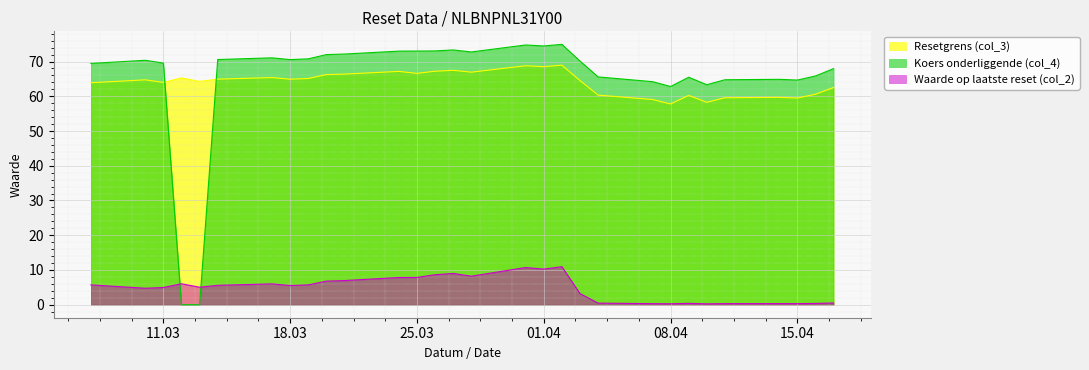

At how many categories does at least one series exceed 39?

30